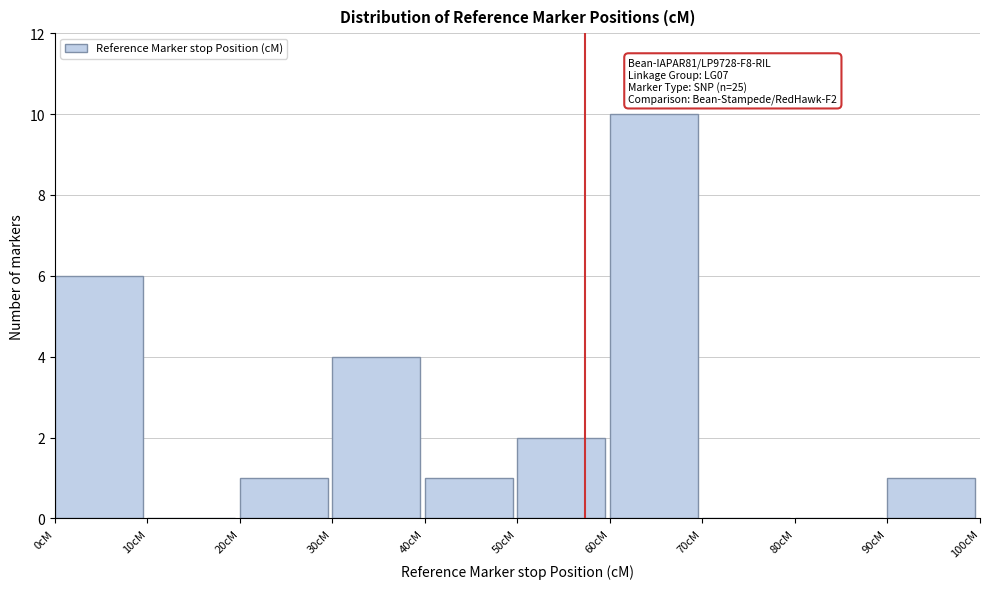

Which range on the x-axis has the tallest bar?

60 to 70